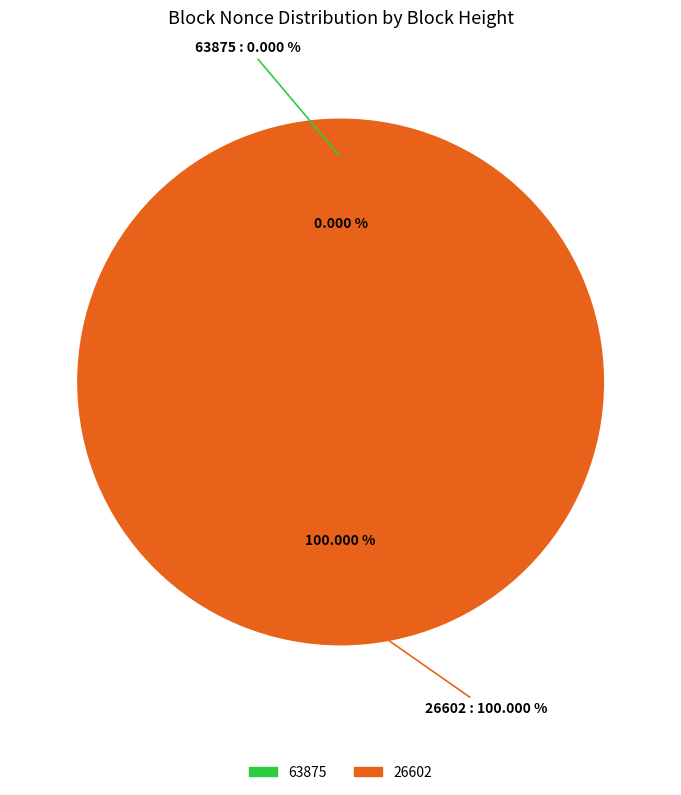

What is the majority slice?

26602